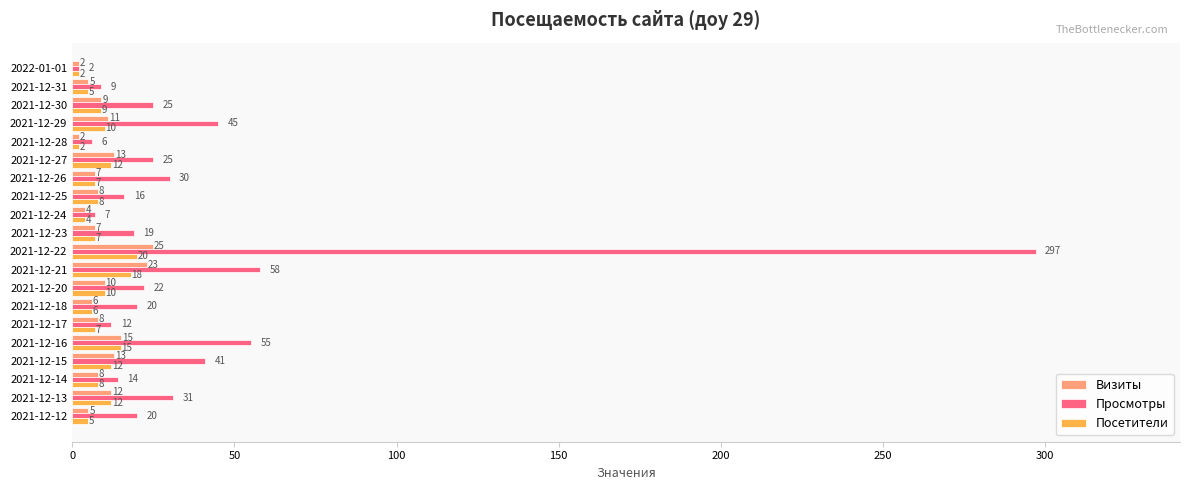

The Просмотры series shows 6 at 2021-12-28. True or false?

True